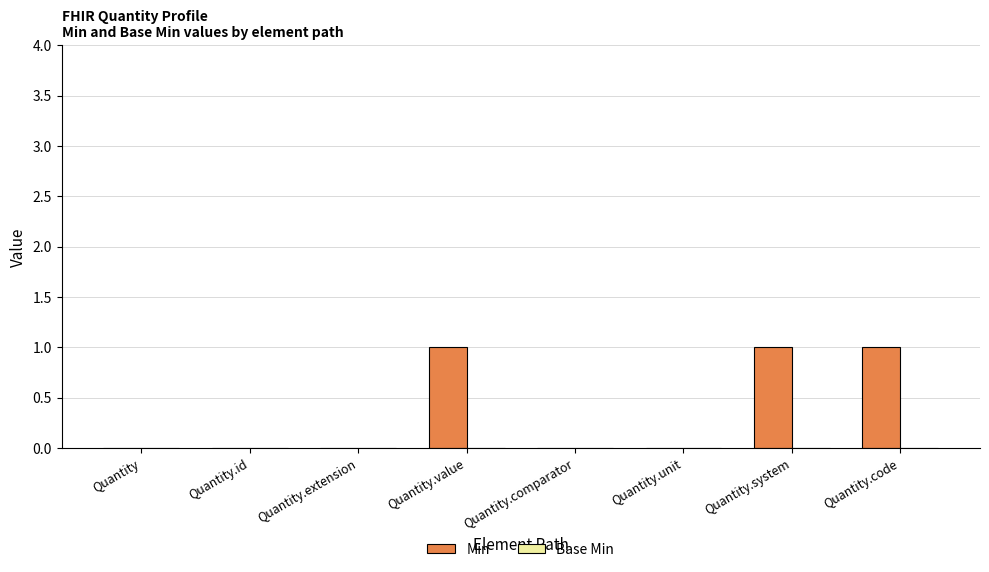

Reading left to right, list all the values displayed in this chart.

Quantity=0	Quantity.id=0	Quantity.extension=0	Quantity.value=1	Quantity.comparator=0	Quantity.unit=0	Quantity.system=1	Quantity.code=1